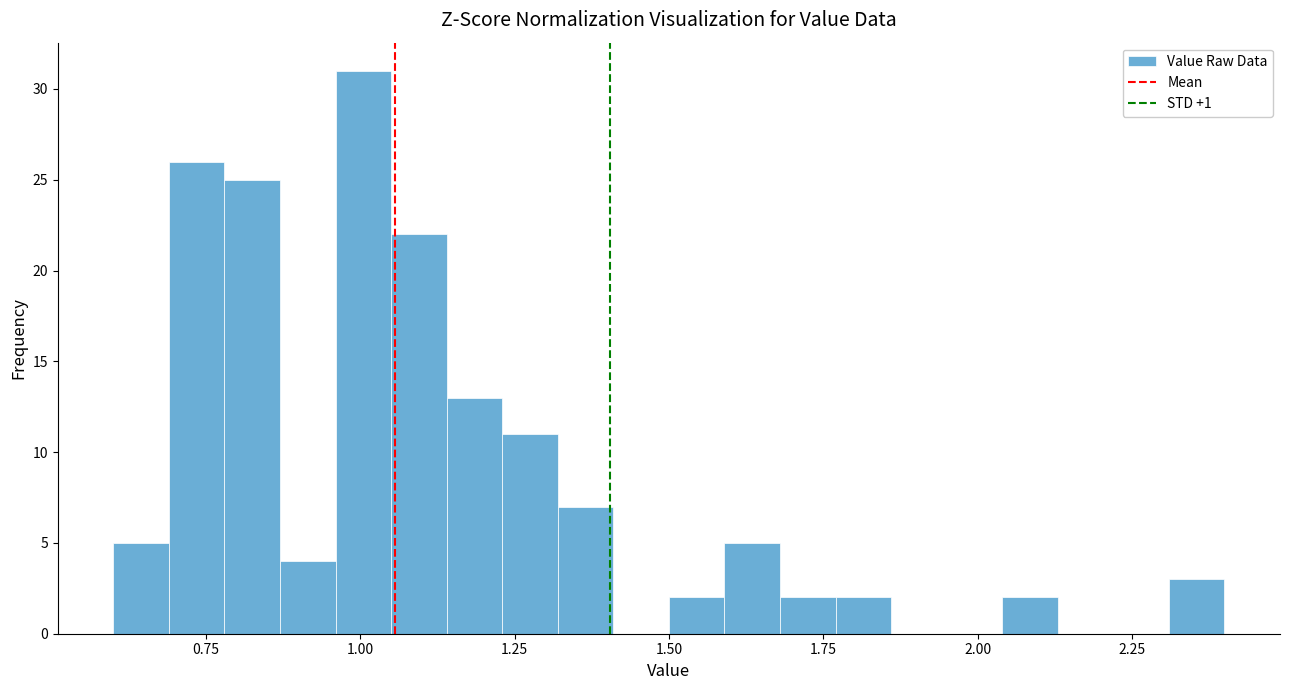

Around what value on the x-axis is the tallest bar? Give the approximate position of its centre, as read against the axis.

1.00